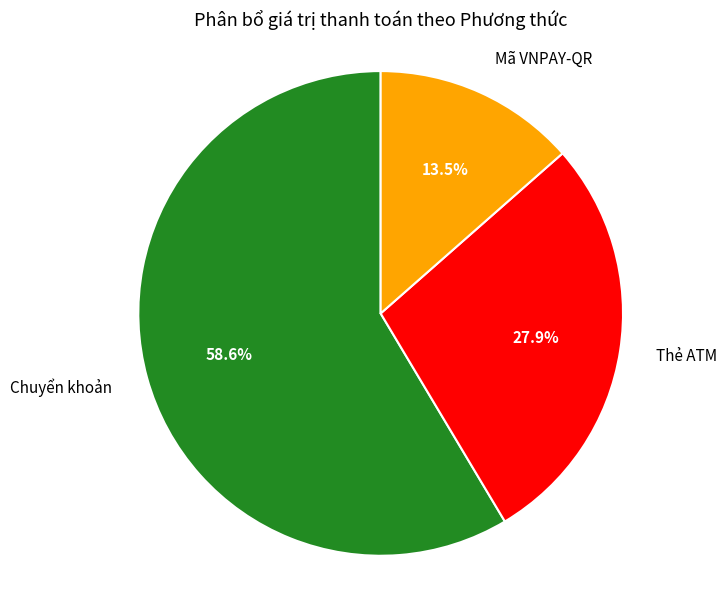

Approximately how many times larger is the value at Chuyển khoản compared to Thẻ ATM?

2.1